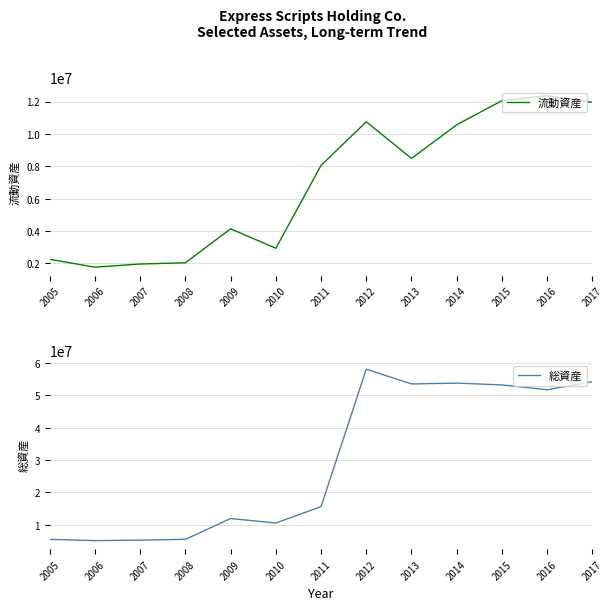

Where does the 総資産 series first go above 15607000?

2012